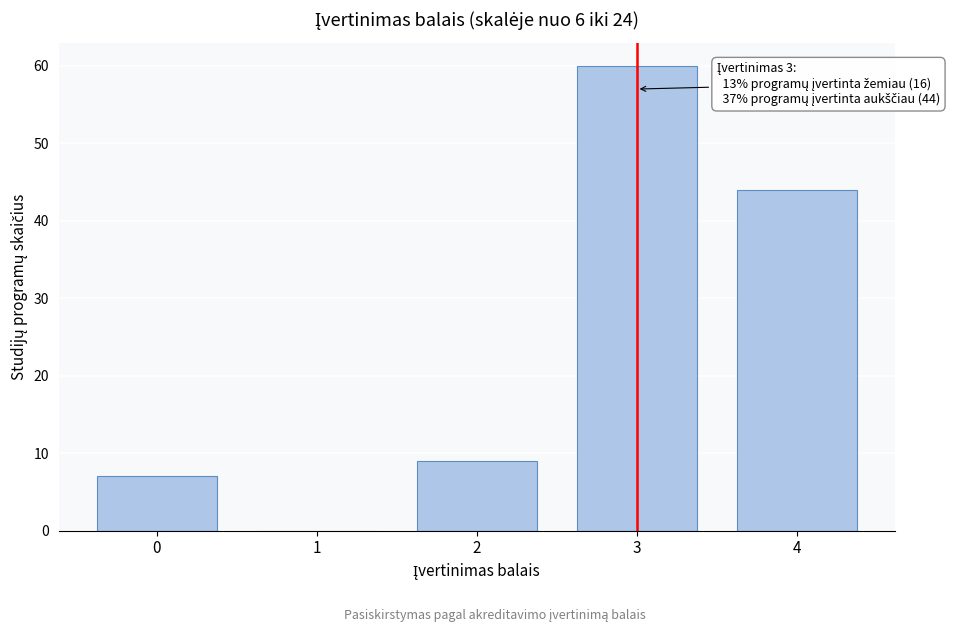

Reading right to left, transcribe all the data shown in this chart.

4=44	3=60	2=9	1=0	0=7